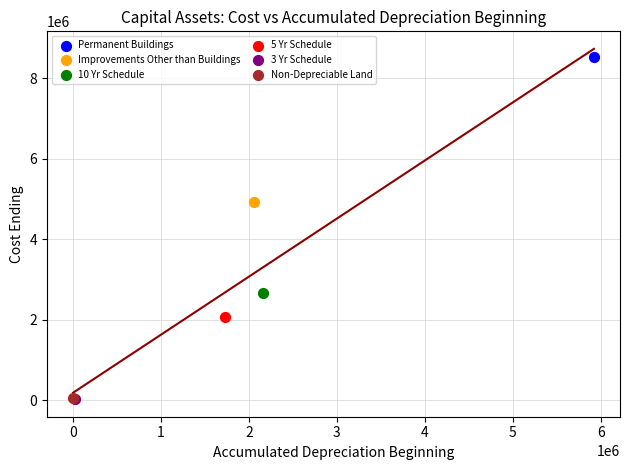

Which series reaches the maximum Y coordinate?

Permanent Buildings